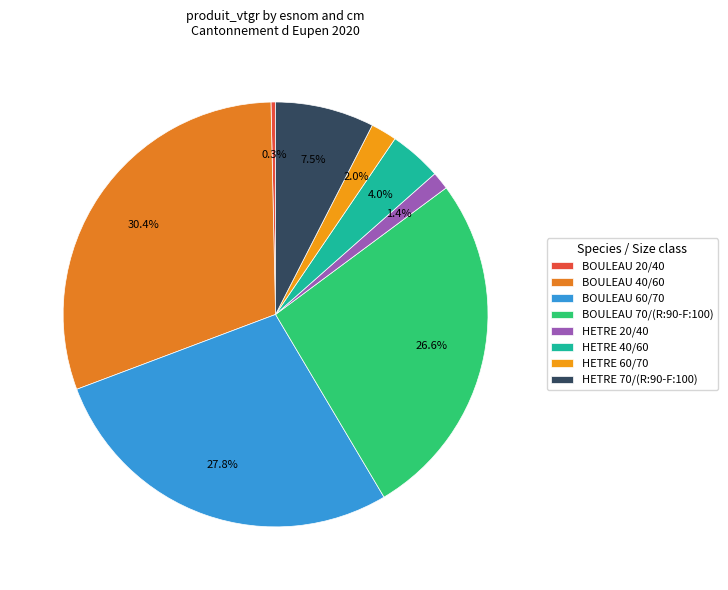

How many slices are in this pie chart?

8